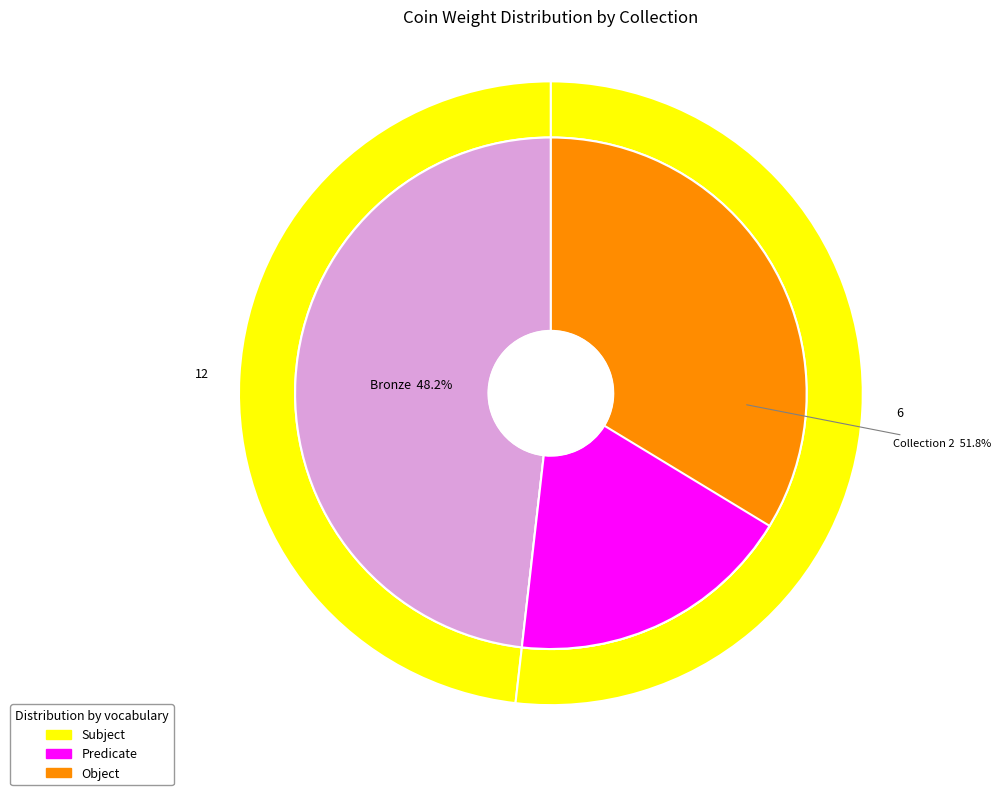

To the nearest percent, what portion does Bronze AE1 of Maximinus Daia represent?

48%